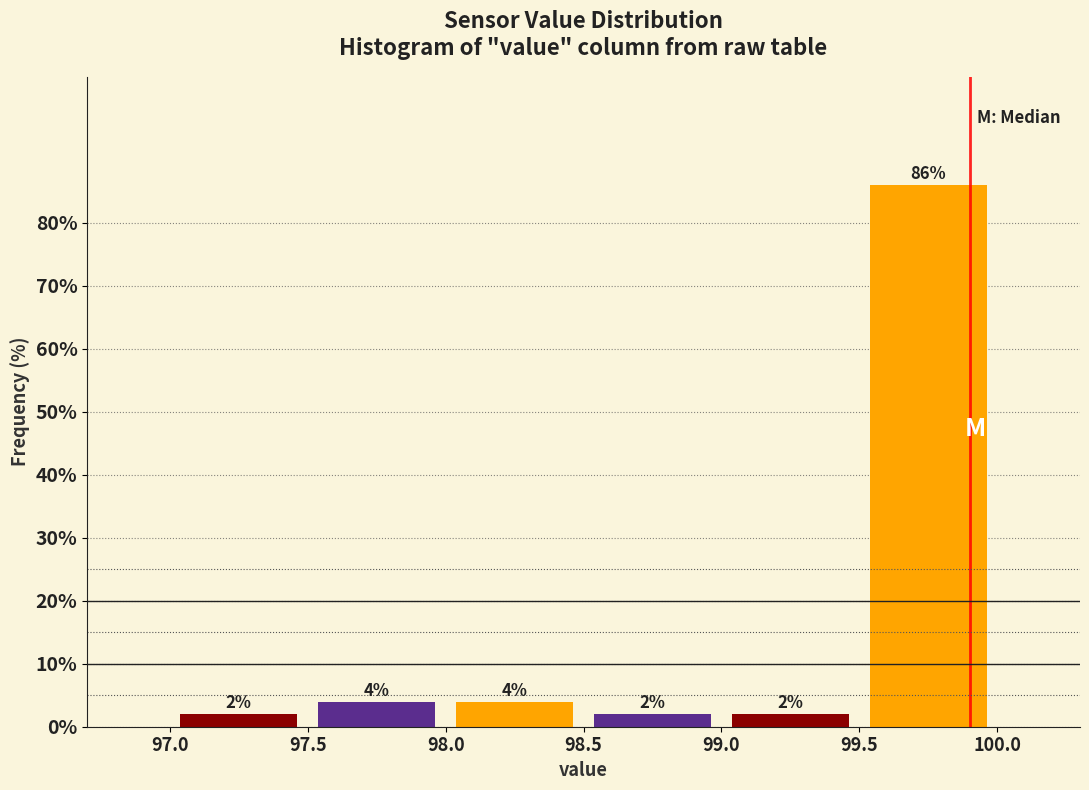

Over which range of the x-axis is the bar tallest?

99.5 to 100.0